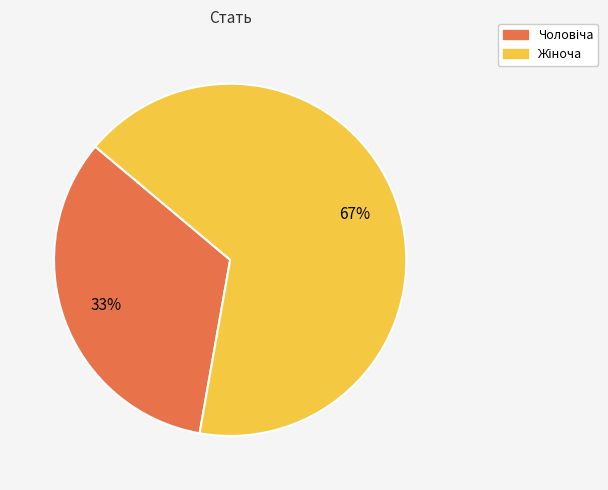

Does any single category account for the majority?

Yes